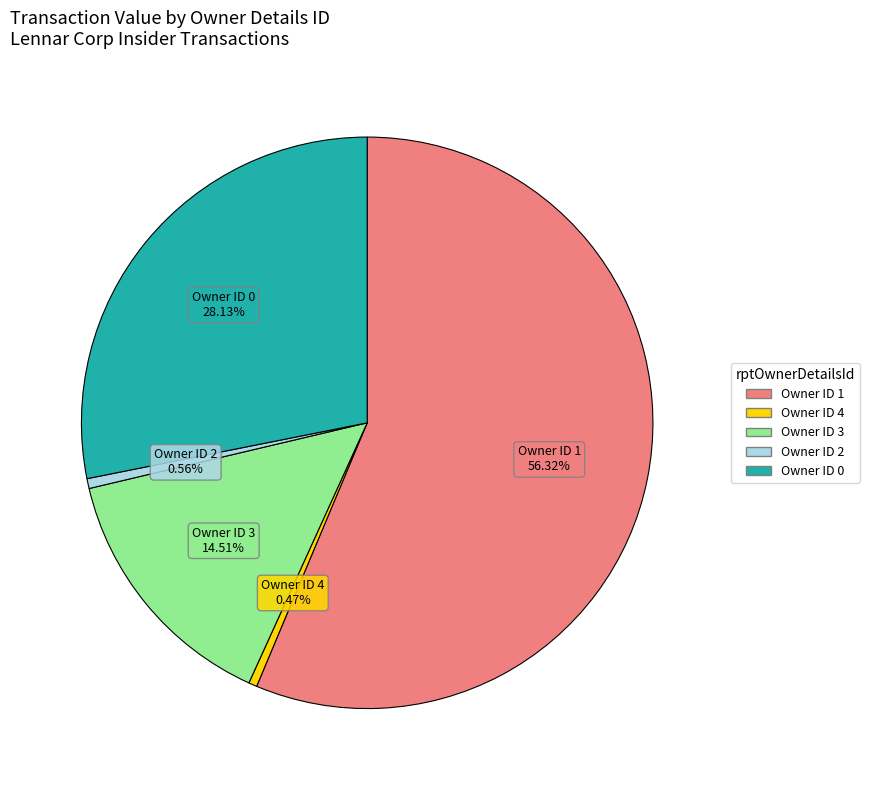

Is there a majority slice in this chart?

Yes